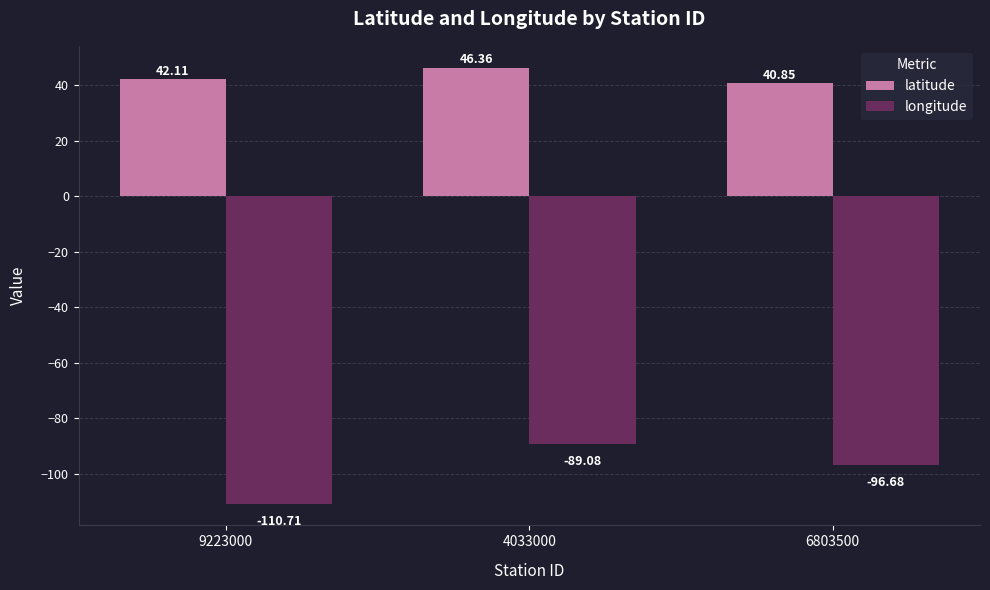

What is the total value across all series at 9223000?

-68.6